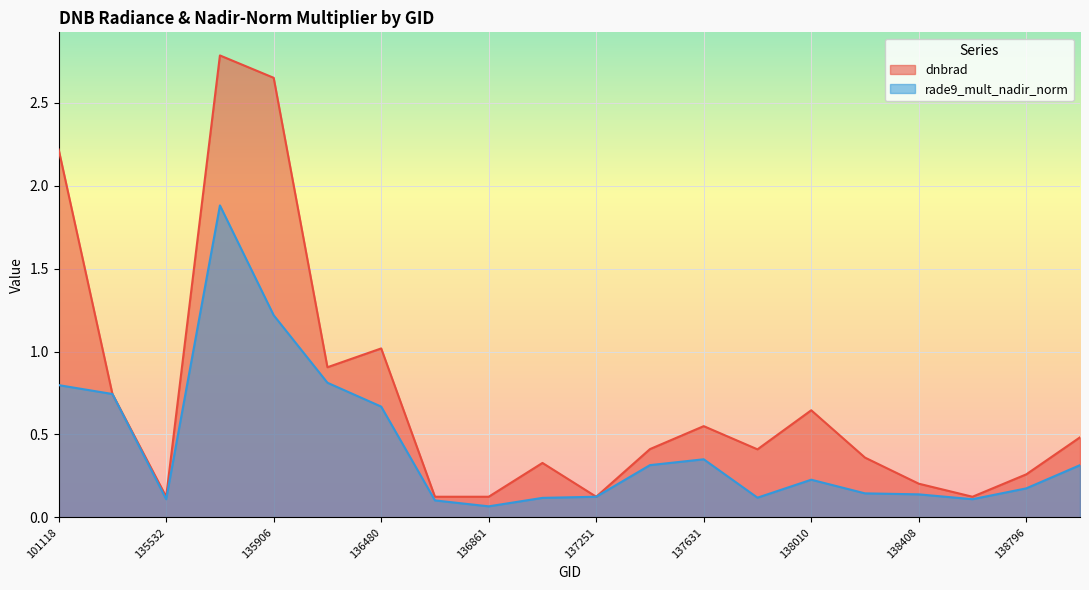

List the series in order of their peak value, highest first.

dnbrad, rade9_mult_nadir_norm